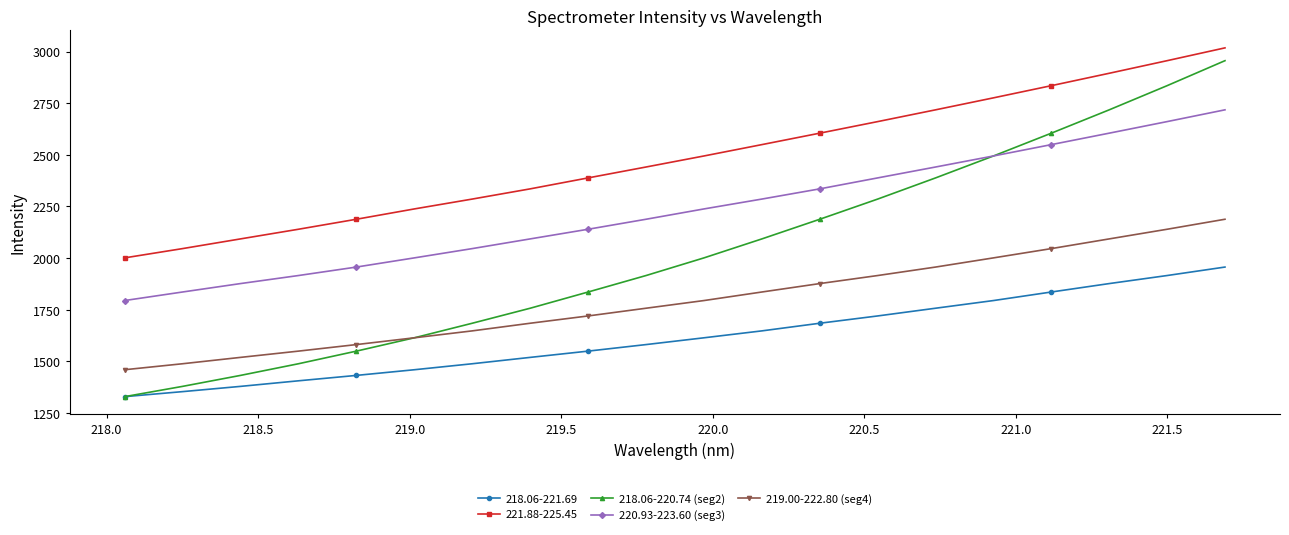

What is the highest value of the 219.00-222.80 (seg4) series?

2188.2